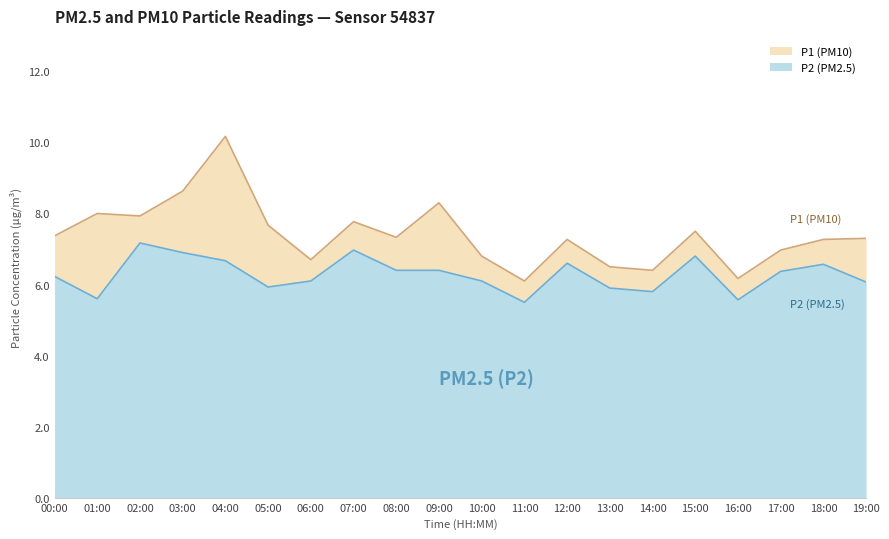

How many values in the P2 series exceed 6?

14